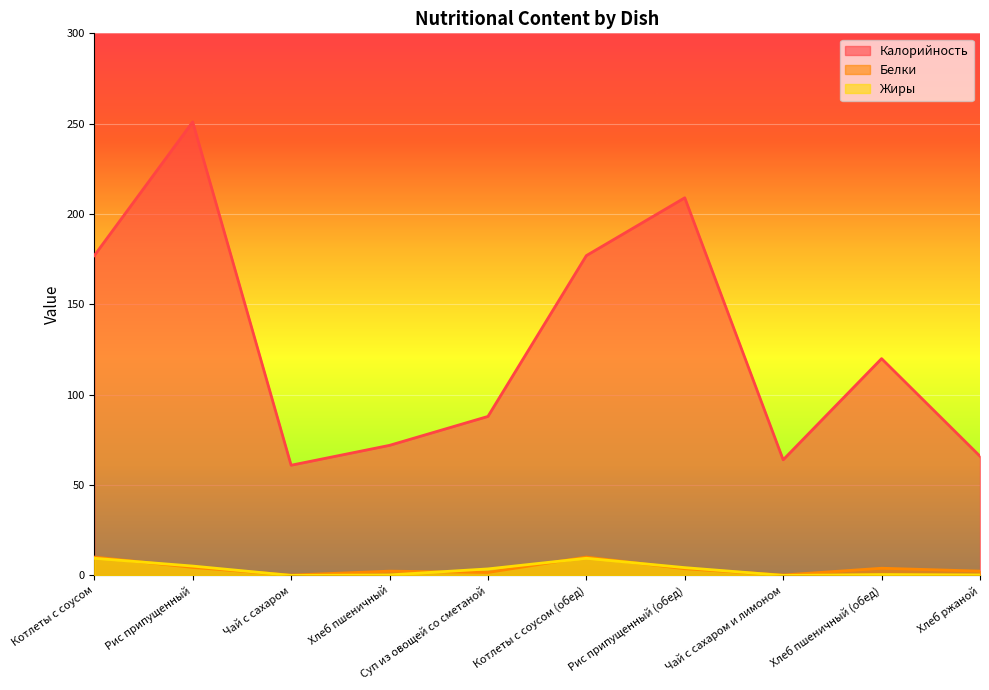

Which series has the widest spread of values?

Калорийность